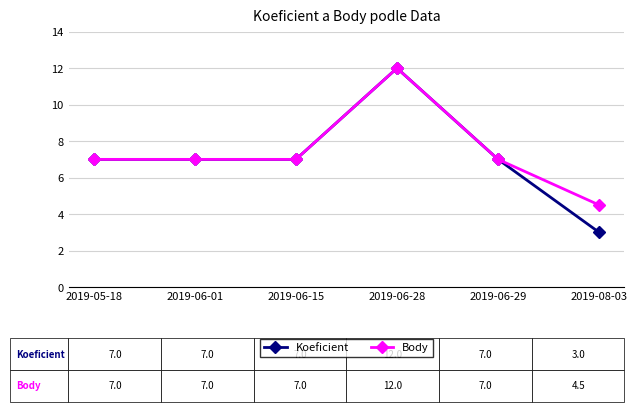

What are all the series names shown in the legend?

Koeficient, Body